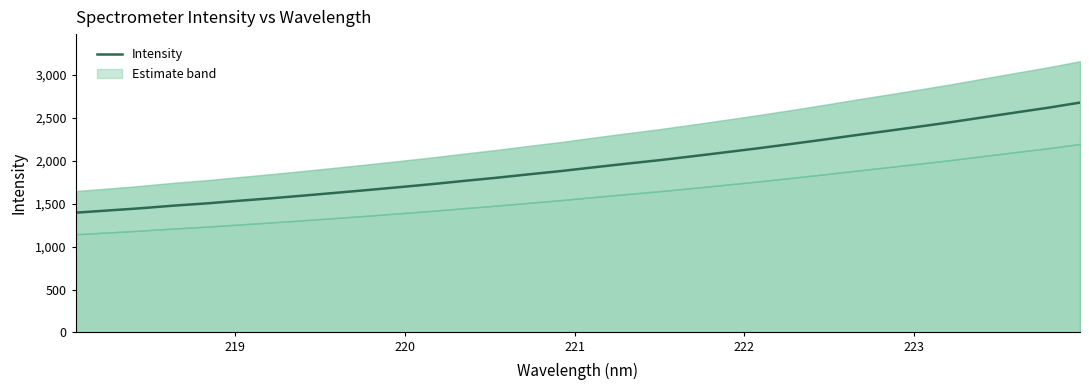

What is the lowest value of the Intensity series?

1395.8